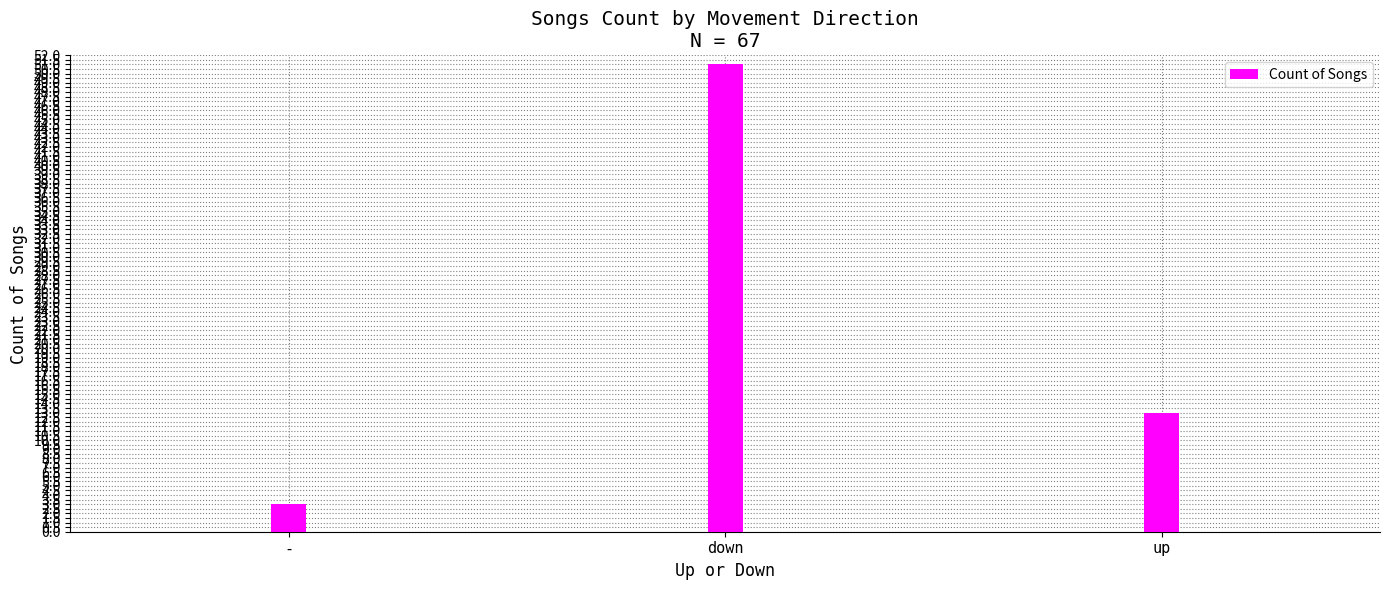

Rank the categories by value from highest to lowest.

down, up, -